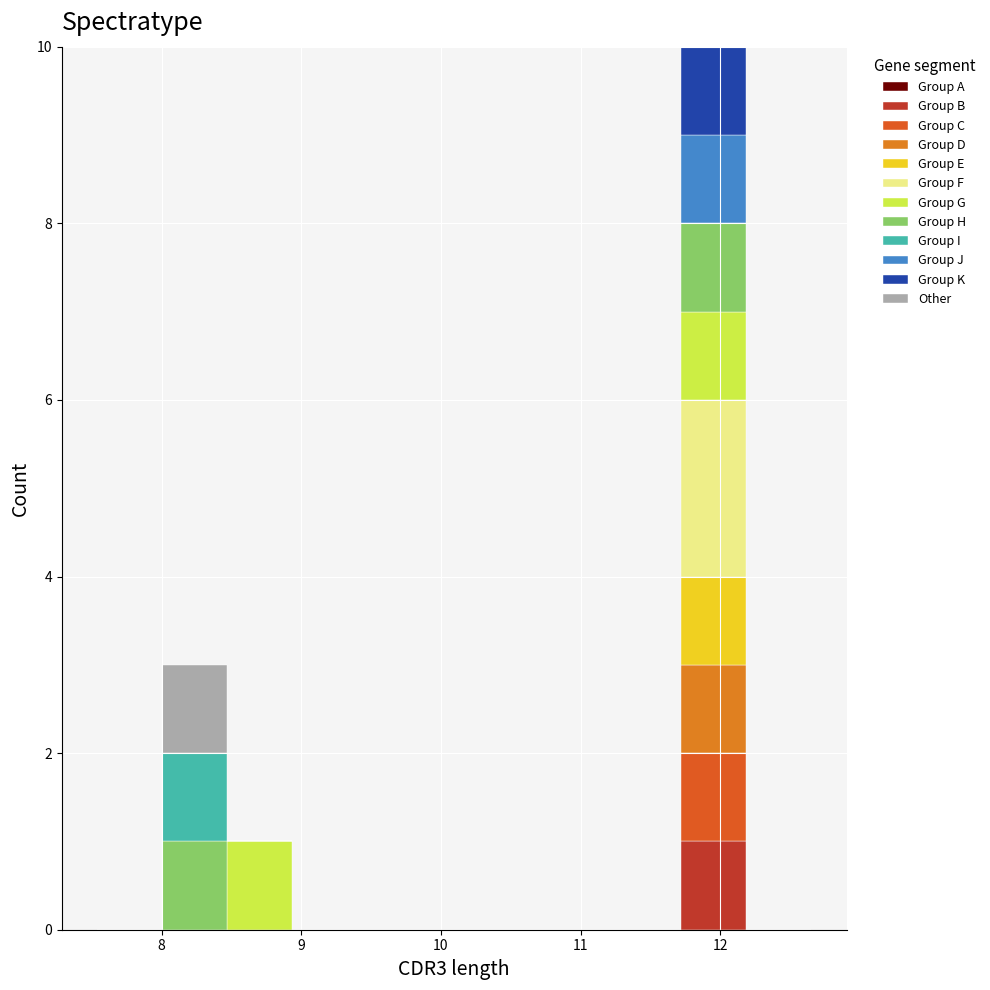

What is the total height of the stacked bar covering 8.5 to 8.9 on the x-axis? Neither the bar edges nor the heights are printed on the chart, so give them approximately, as read against the axes.

1